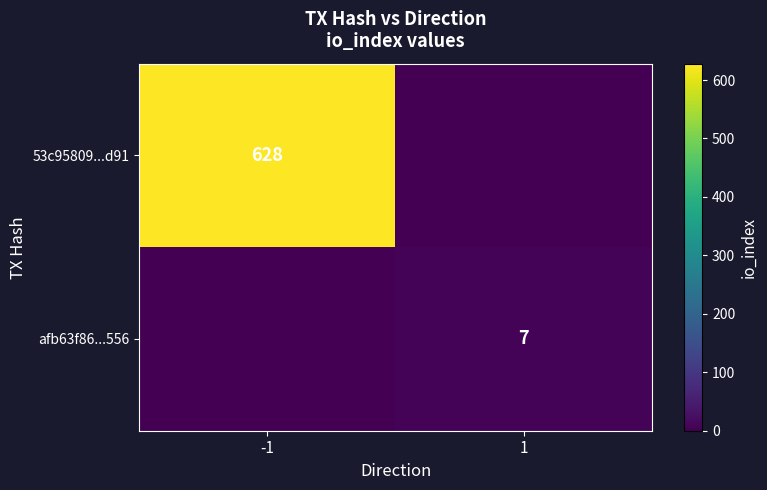

At how many categories does at least one series exceed 366?

1